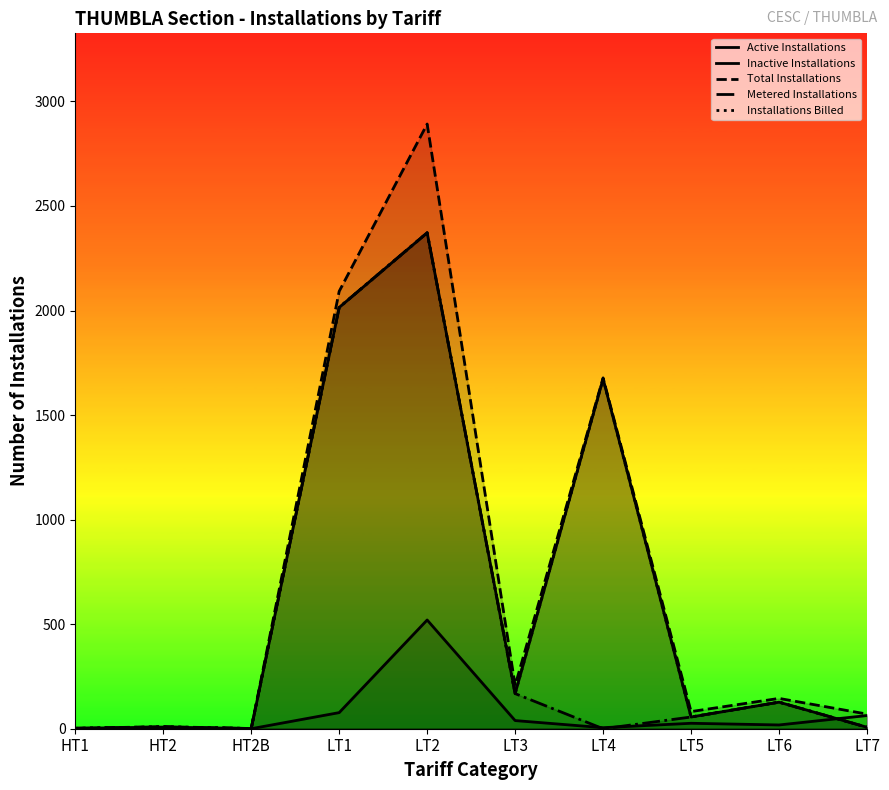

What is the difference between the Inactive Installations values at LT3 and LT4?

34